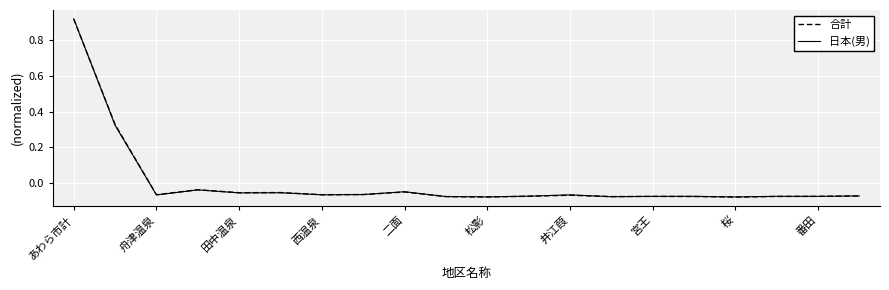

Rank the series by their maximum value, from highest to lowest.

日本(男), 合計